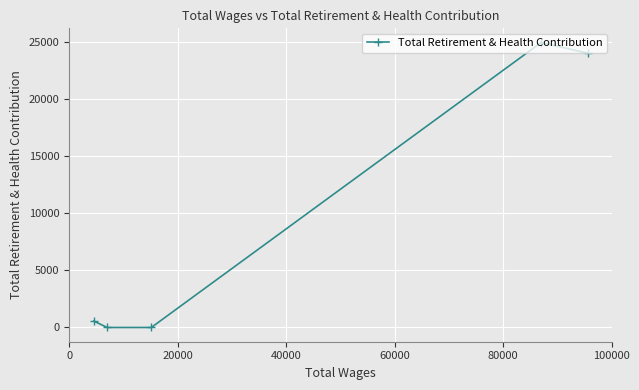

What is the sum of all values?

49553